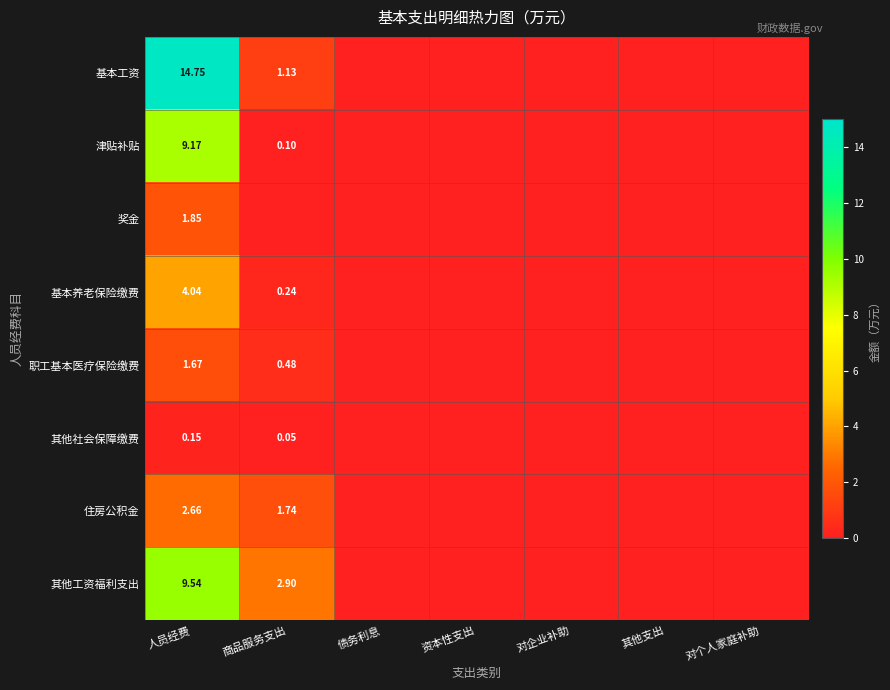

At which category is the sum across all series the highest?

人员经费